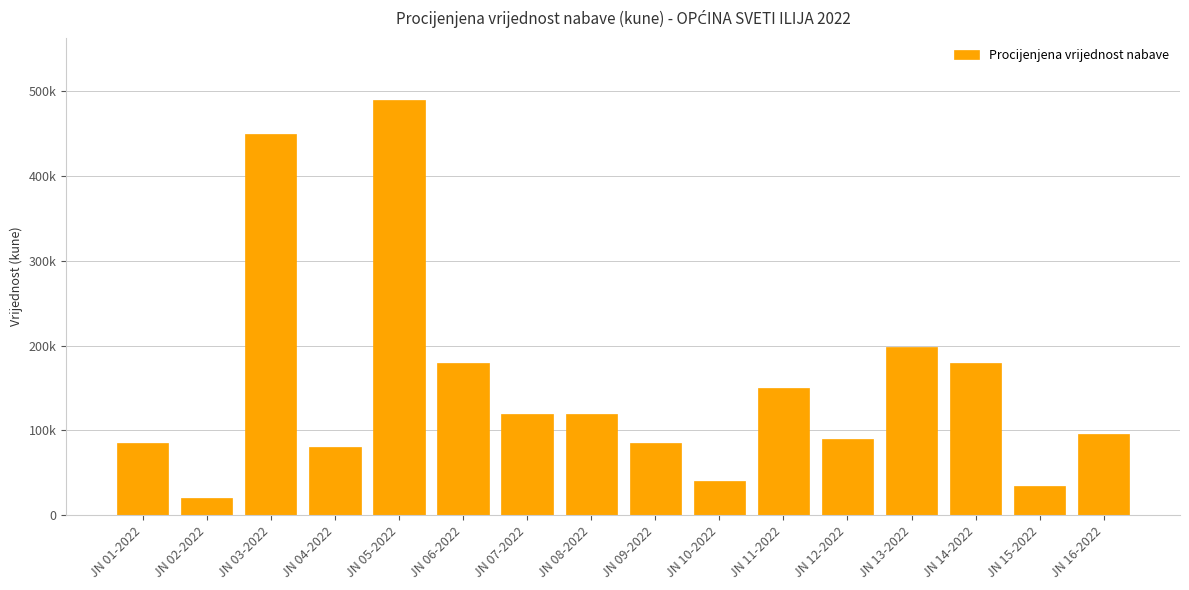

What is the maximum value shown in the chart?

490000